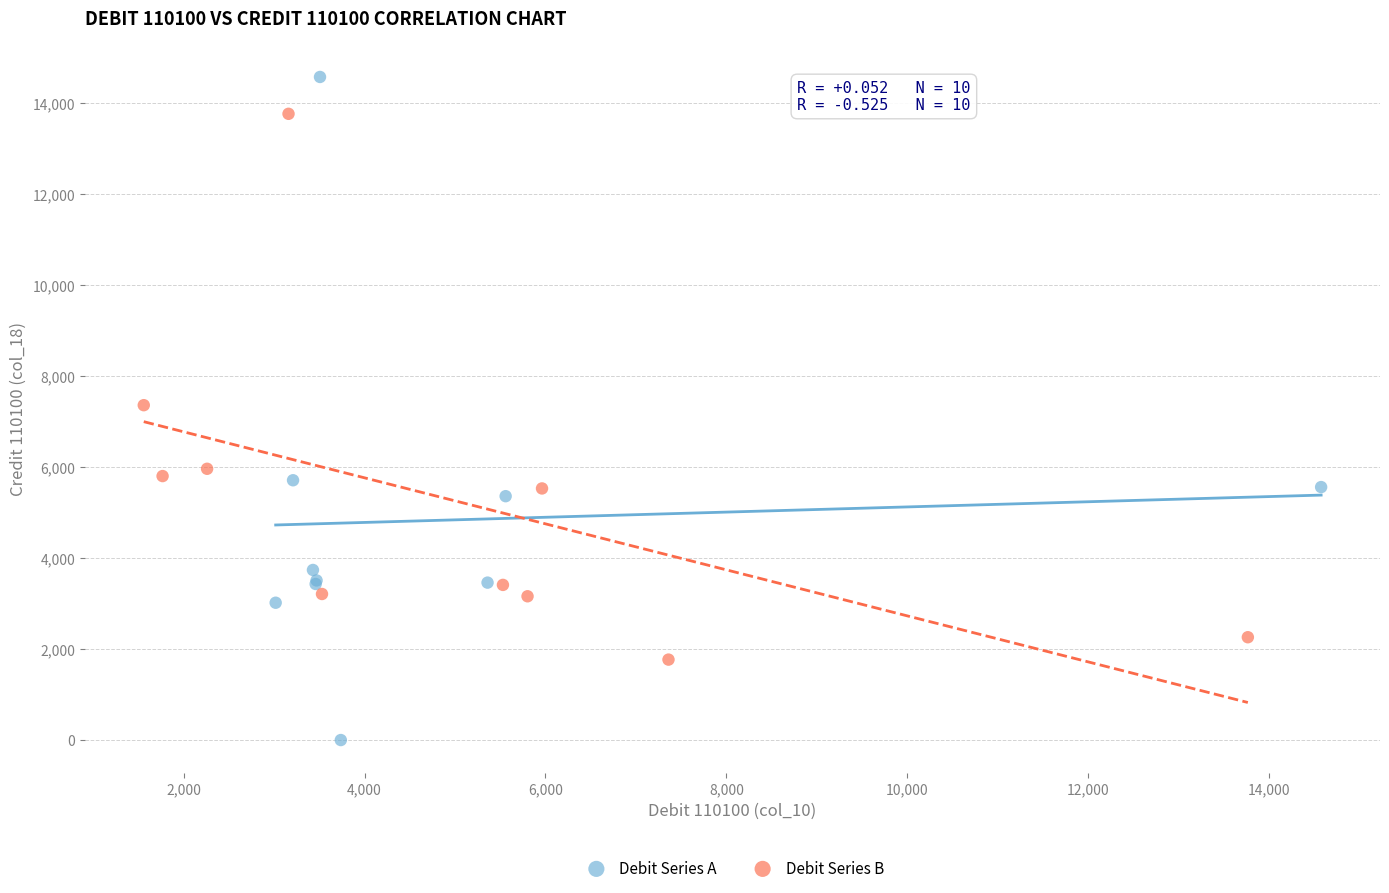

Which series has the widest spread of Y values?

Debit Series A